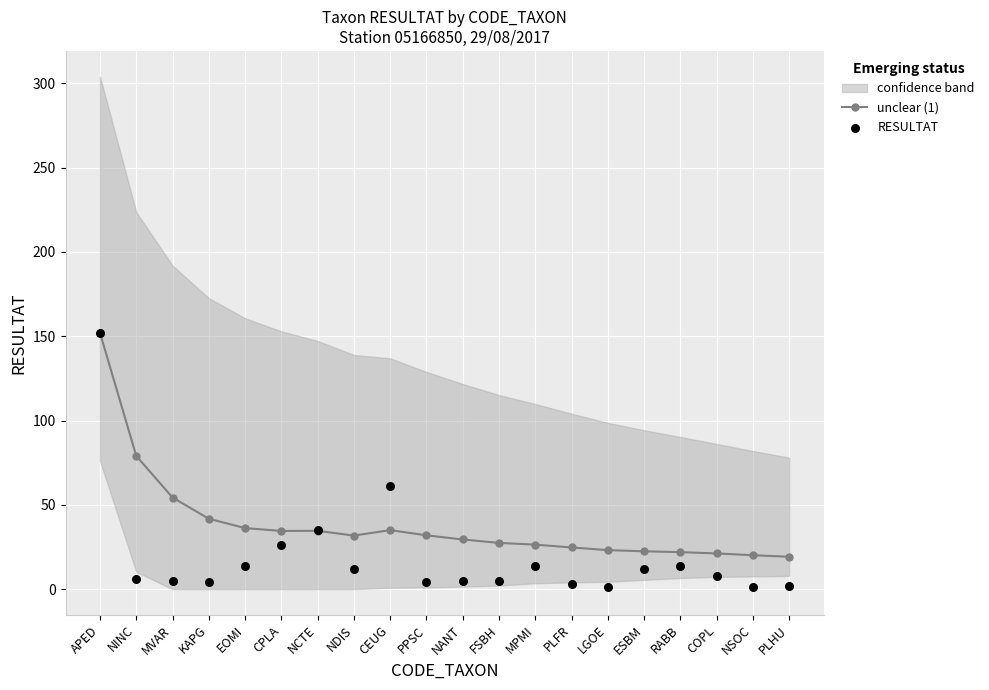

At how many categories does at least one series exceed 50?

4